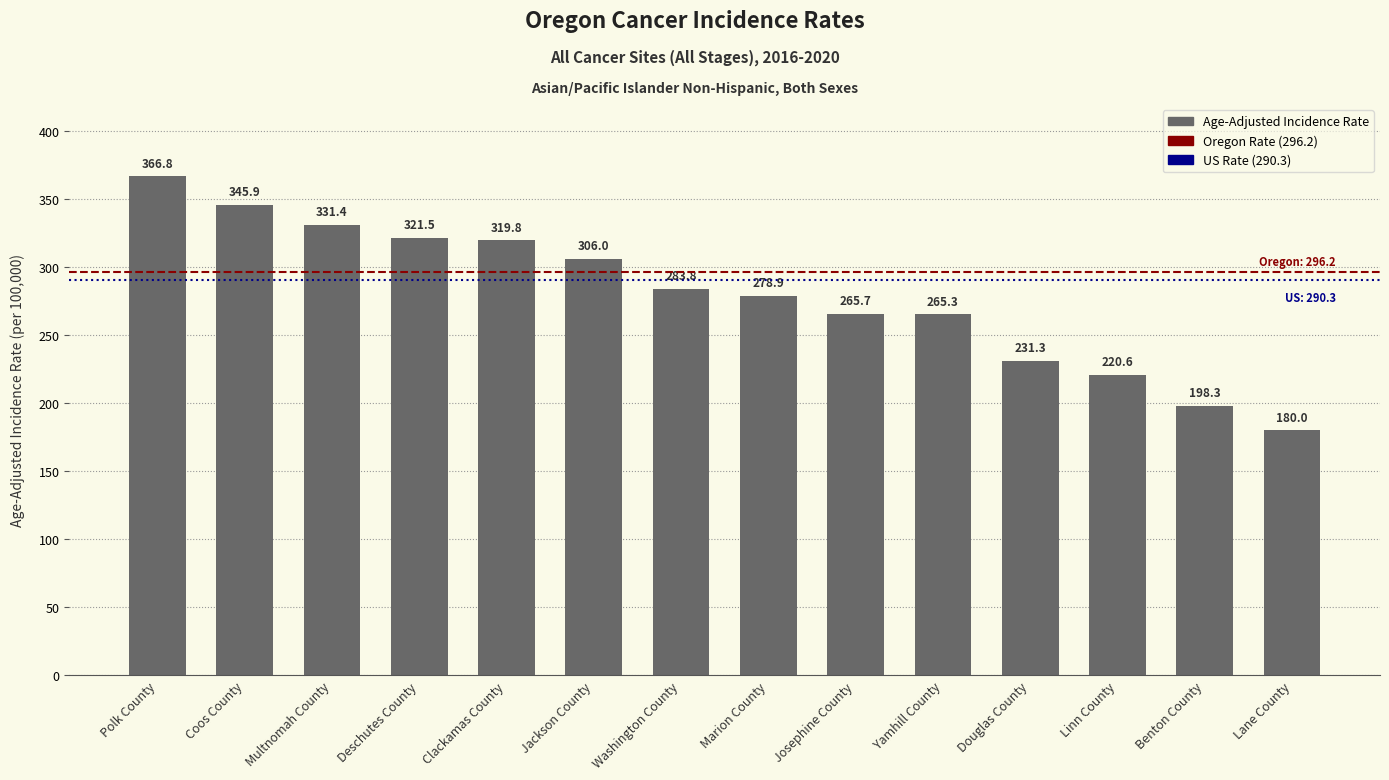

What position from the left is Linn County?

12